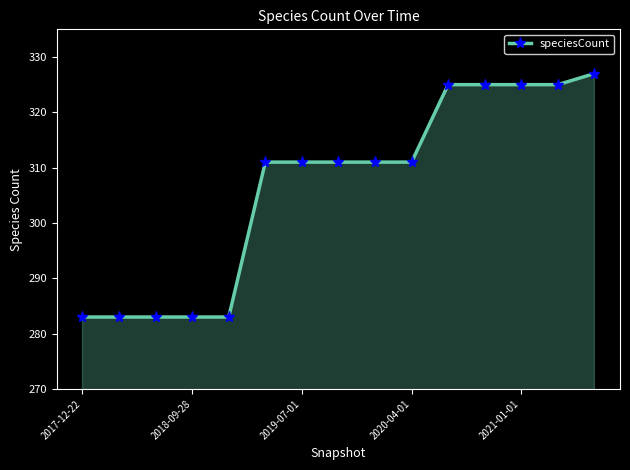

What is the difference between the maximum and minimum values?

44